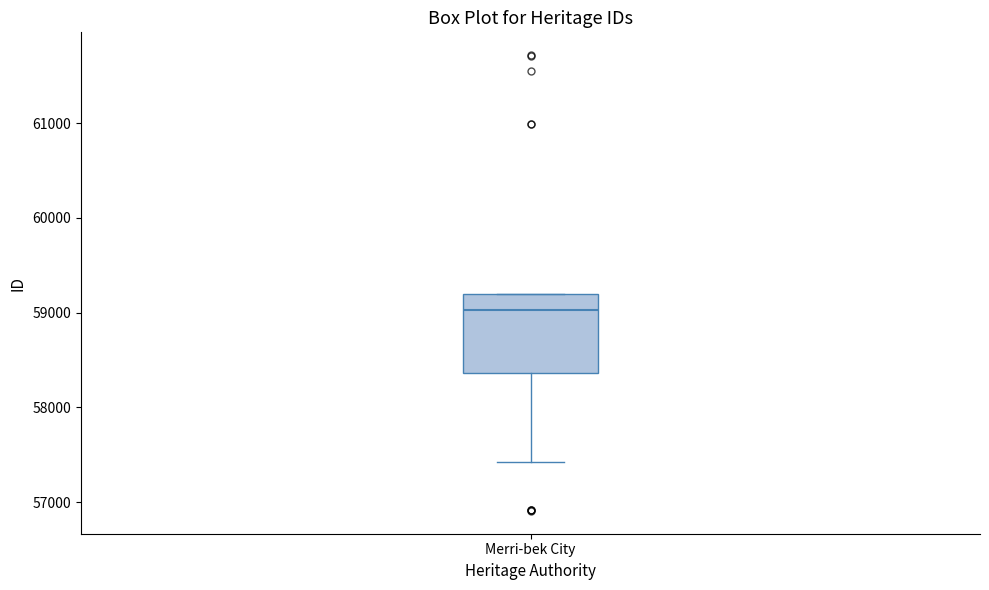

Where is the lower edge of the box for Merri-bek City on the y-axis? The values are not printed on the chart, so give them approximately, as read against the axis.

58400